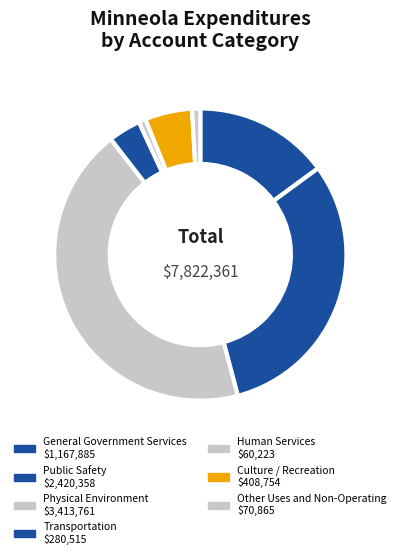

Rank the categories by value from highest to lowest.

Physical Environment, Public Safety, General Government Services, Culture / Recreation, Transportation, Other Uses and Non-Operating, Human Services